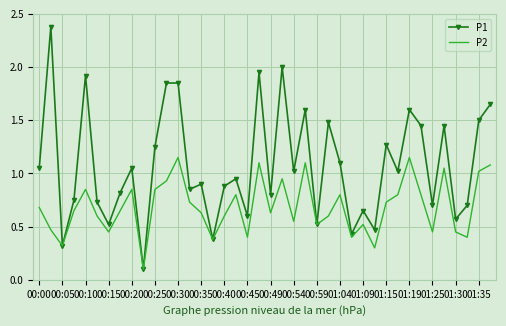

Rank the series by their average value, from highest to lowest.

P1, P2